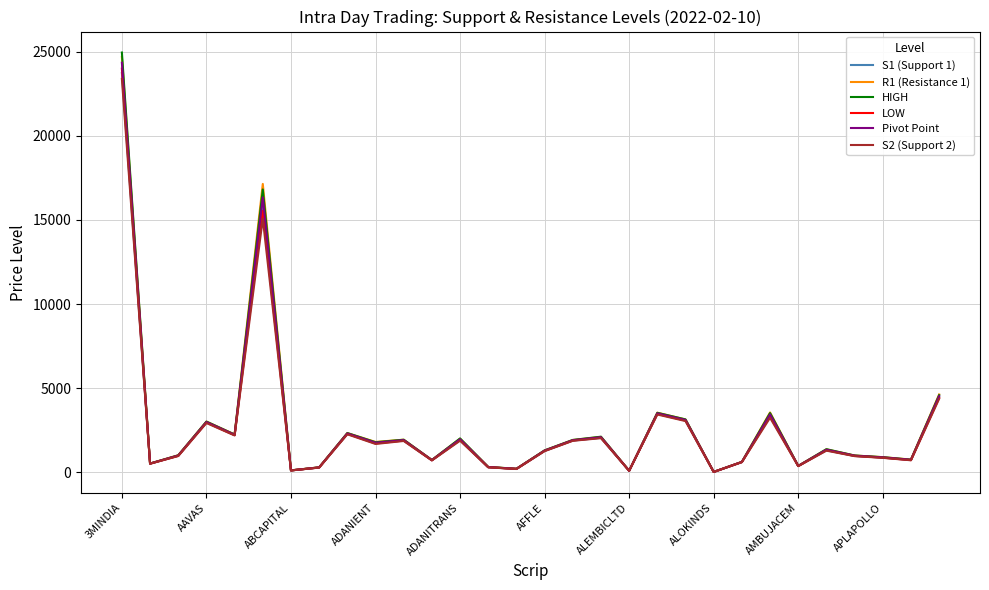

Which series has the widest spread of values?

HIGH